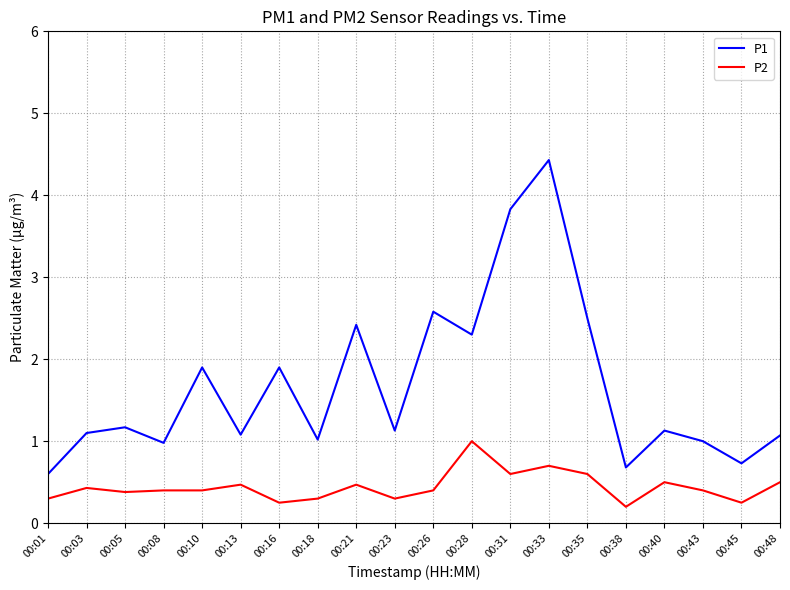

What is the difference between the maximum and minimum values in the P1 series?

3.8